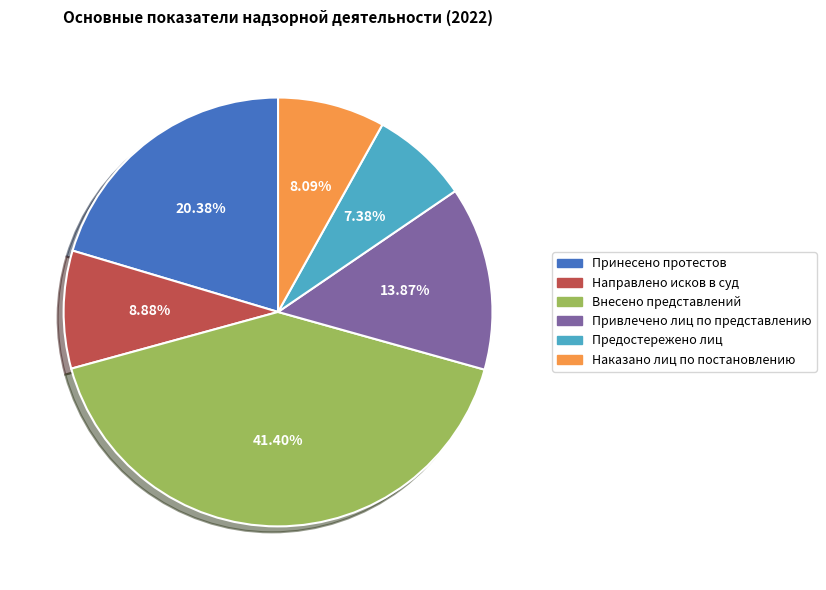

Do Направлено исков в суд and Привлечено лиц по представлению together represent more than half of the pie?

No